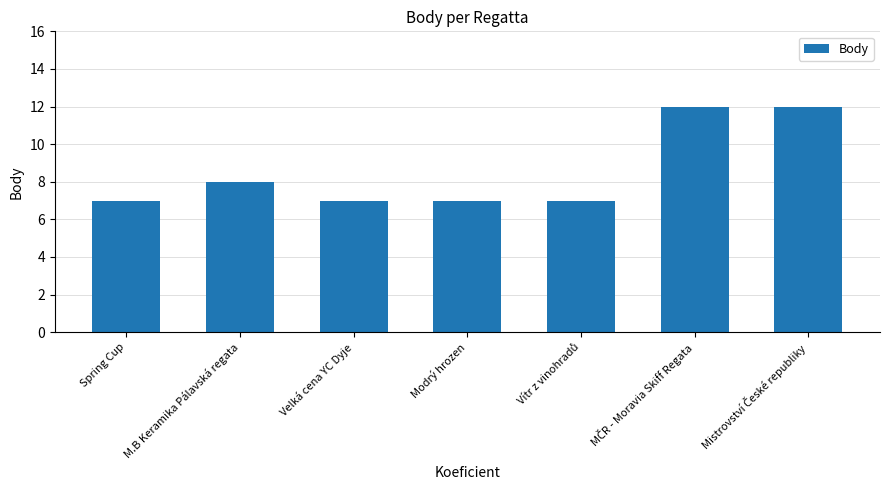

Is it true that the value at Modrý hrozen is 4?

False